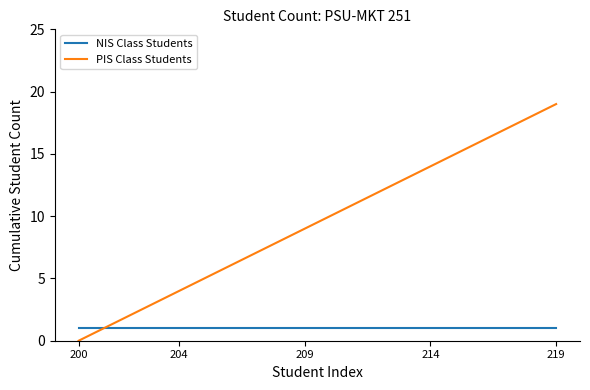

Reading left to right, list all the values displayed in this chart.

NIS Class Students: 1	1	1	1	1	1	1	1	1	1	1	1	1	1	1	1	1	1	1	1
PIS Class Students: 0	1	2	3	4	5	6	7	8	9	10	11	12	13	14	15	16	17	18	19